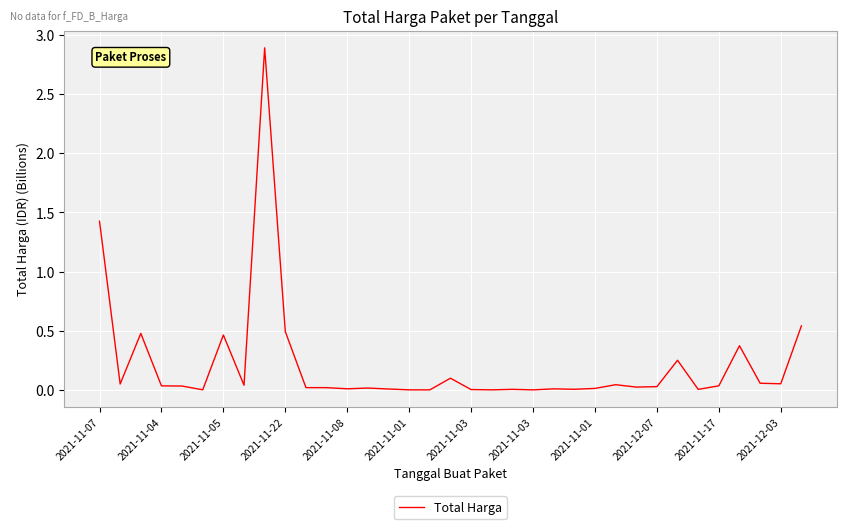

What is the maximum value shown in the chart?

2.9